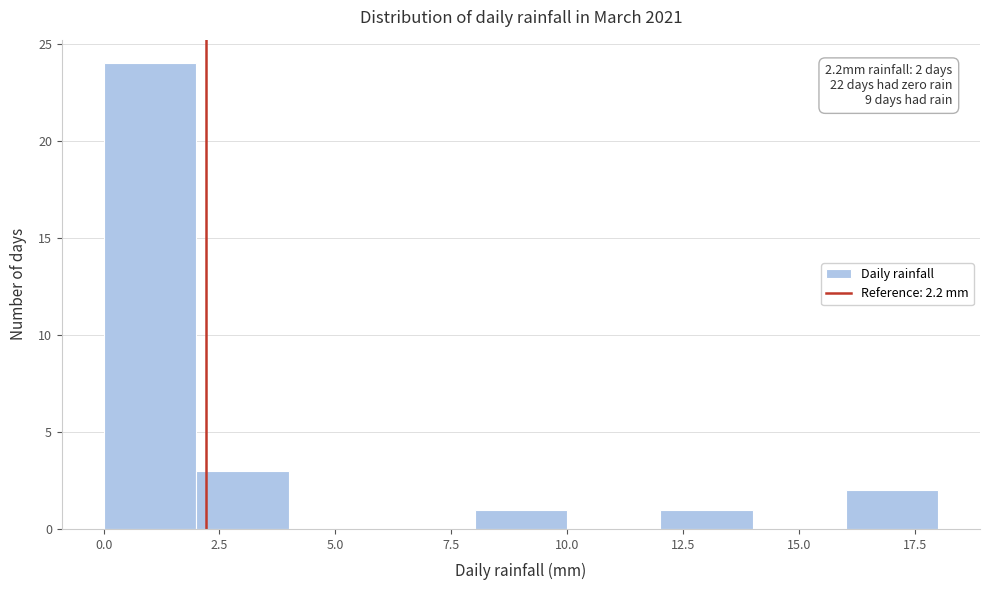

Which range on the x-axis has the tallest bar?

0 to 2